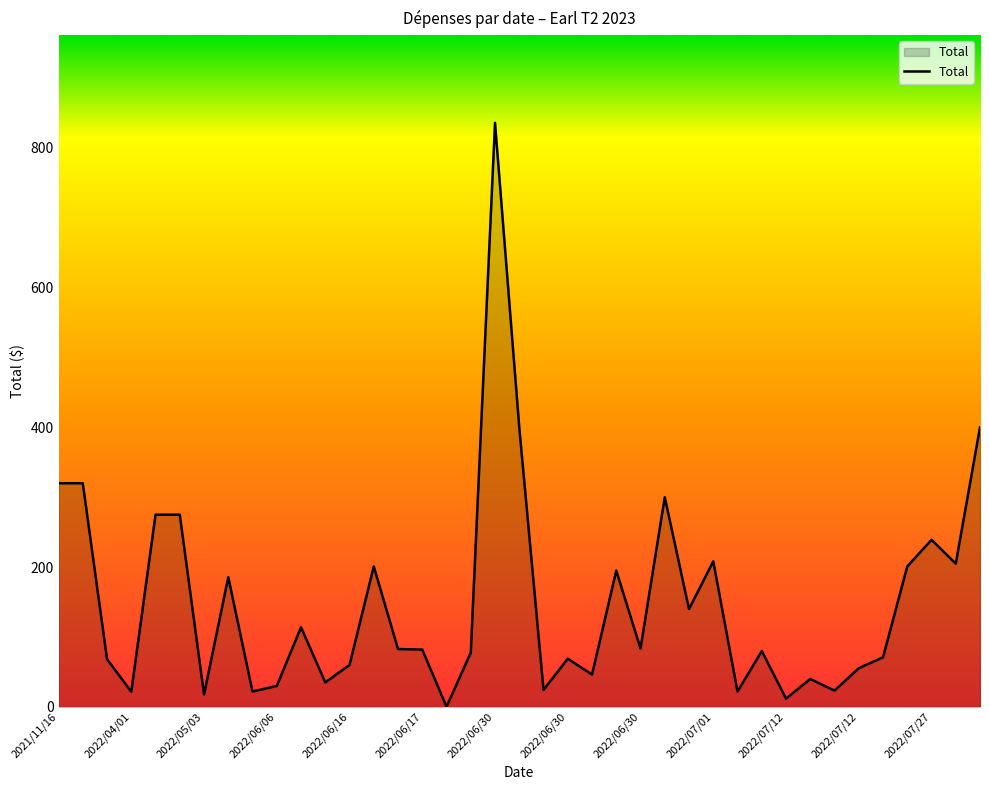

What is the greatest value displayed?

835.8